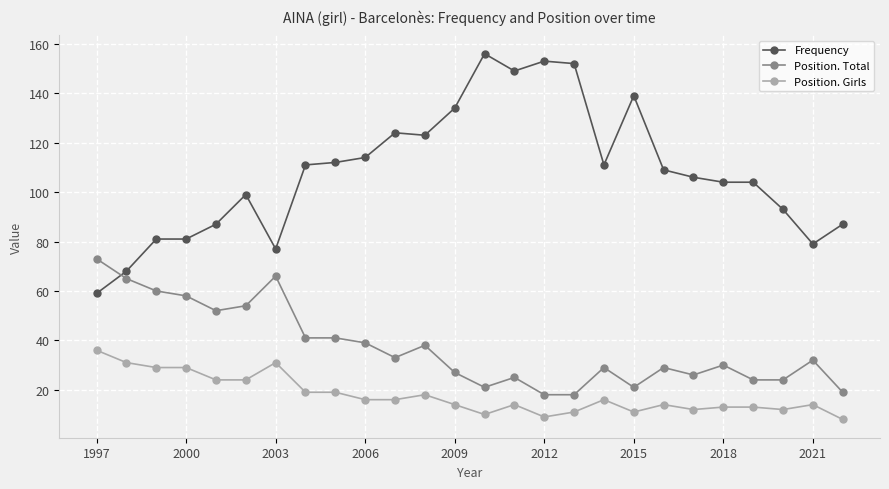

Reading left to right, list all the values displayed in this chart.

Frequency: 59	68	81	81	87	99	77	111	112	114	124	123	134	156	149	153	152	111	139	109	106	104	104	93	79	87
Position. Total: 73	65	60	58	52	54	66	41	41	39	33	38	27	21	25	18	18	29	21	29	26	30	24	24	32	19
Position. Girls: 36	31	29	29	24	24	31	19	19	16	16	18	14	10	14	9	11	16	11	14	12	13	13	12	14	8